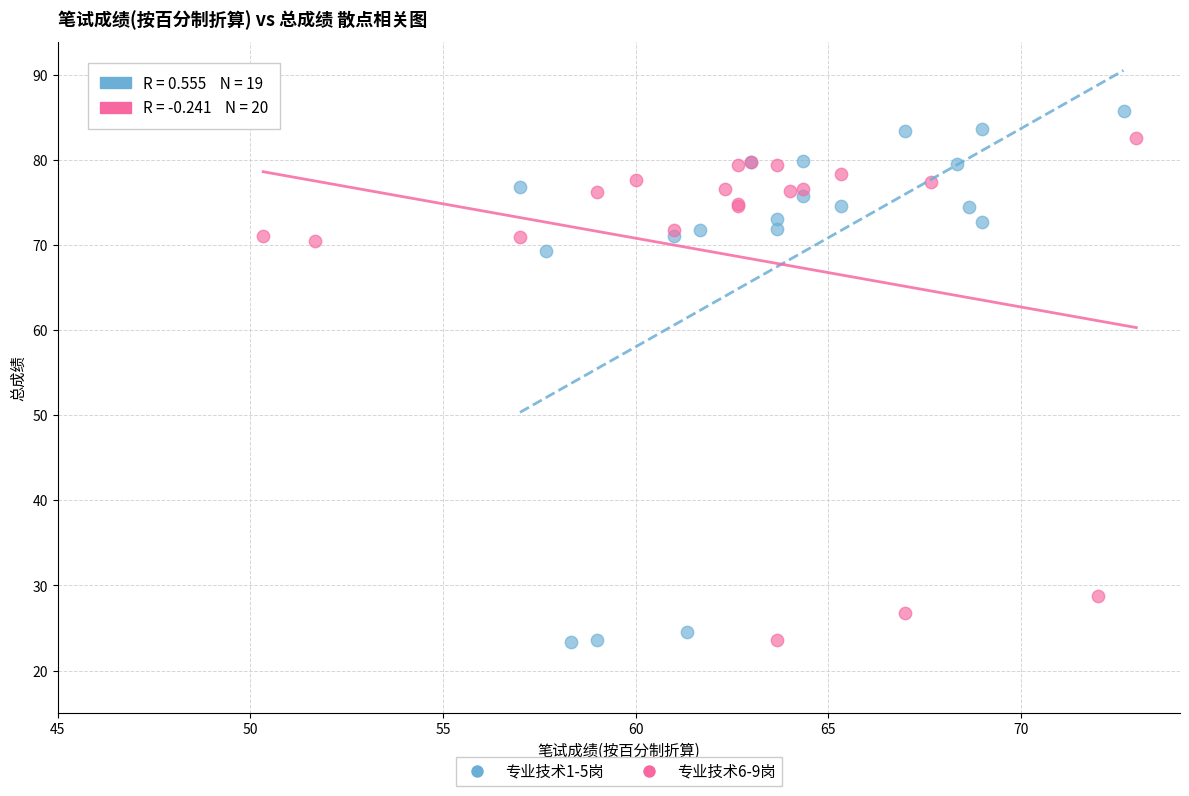

Which series has the widest spread of Y values?

专业技术1-5岗